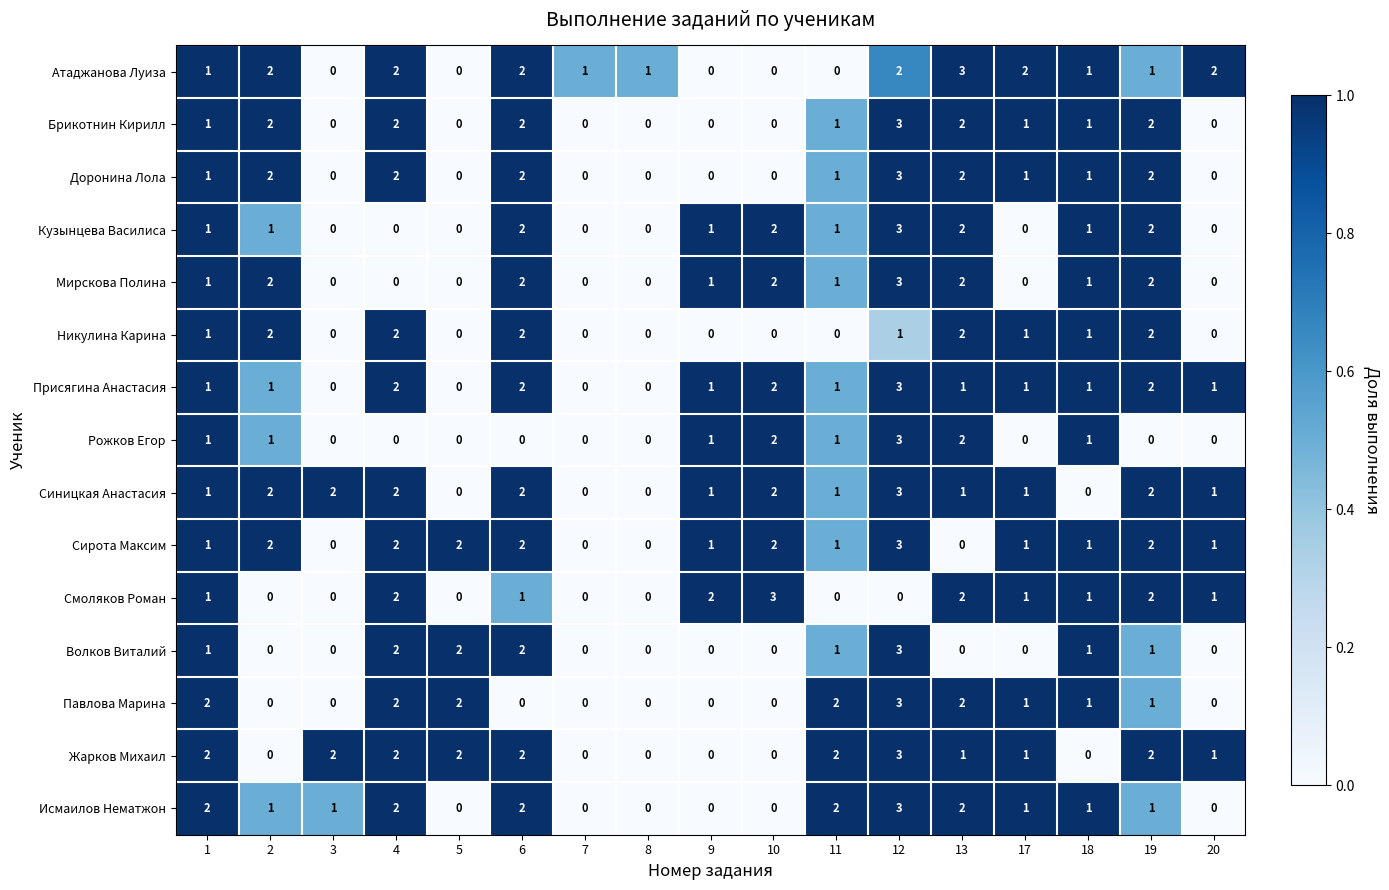

At which category is the sum across all series the highest?

12